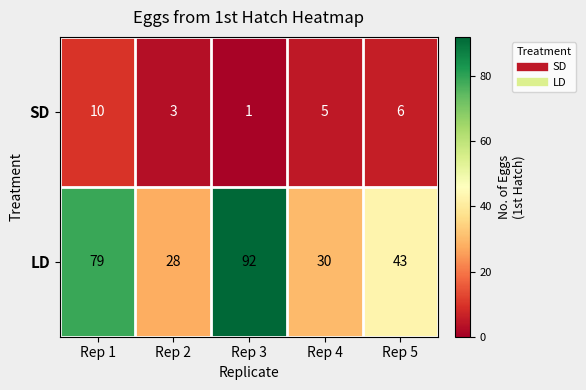

What is the sum of the LD values at Rep 1 and Rep 5?

122